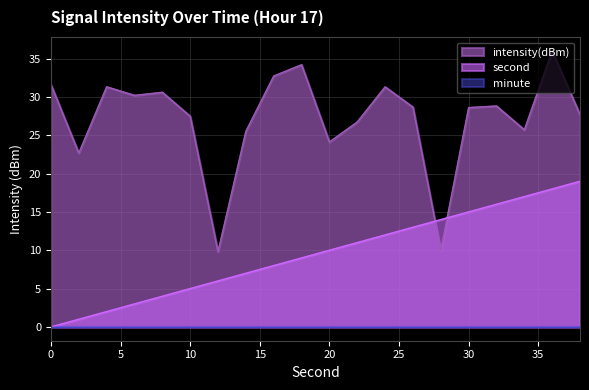

The second series shows 2.6 at 20. True or false?

False